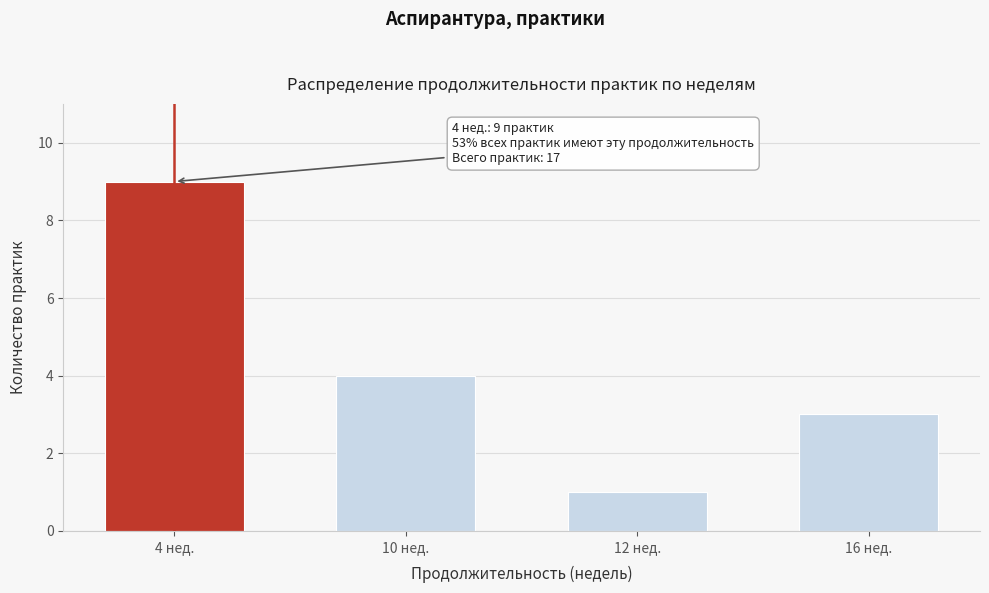

Reading left to right, transcribe all the data shown in this chart.

4 нед.=9	10 нед.=4	12 нед.=1	16 нед.=3